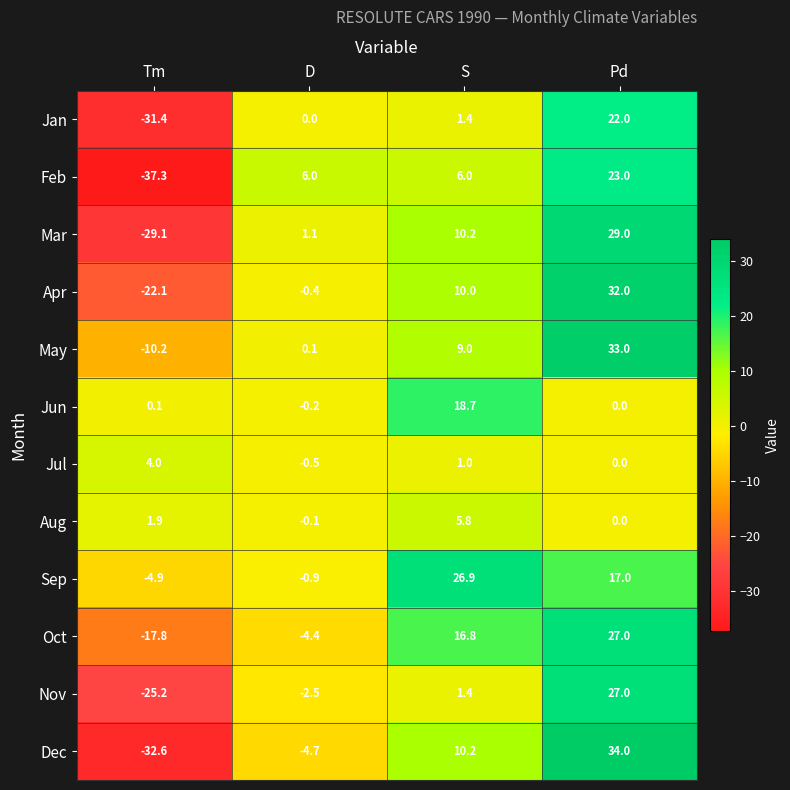

Which series changed the most between D and S?

Sep